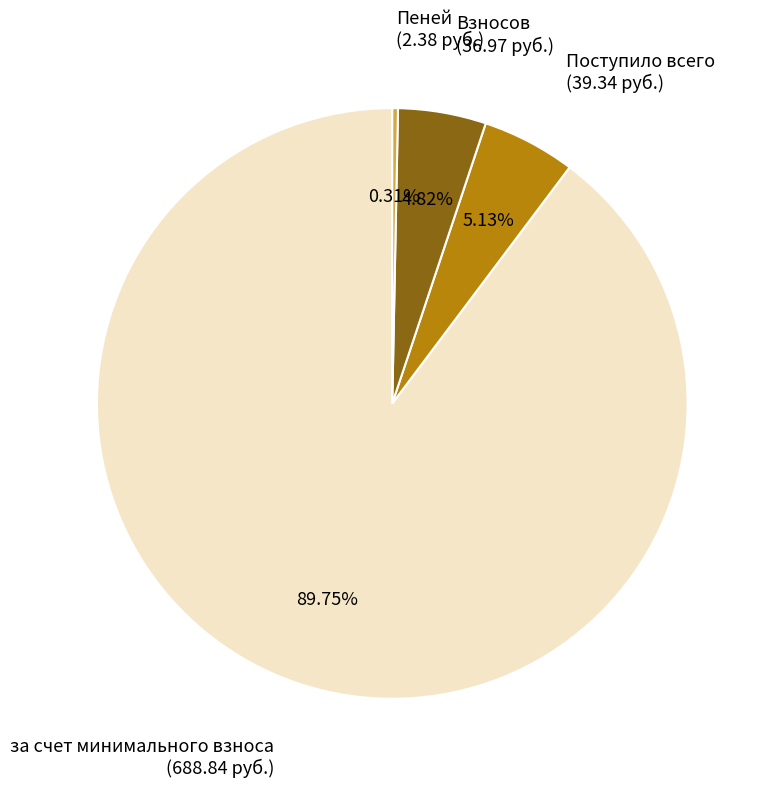

Does any single category account for the majority?

Yes